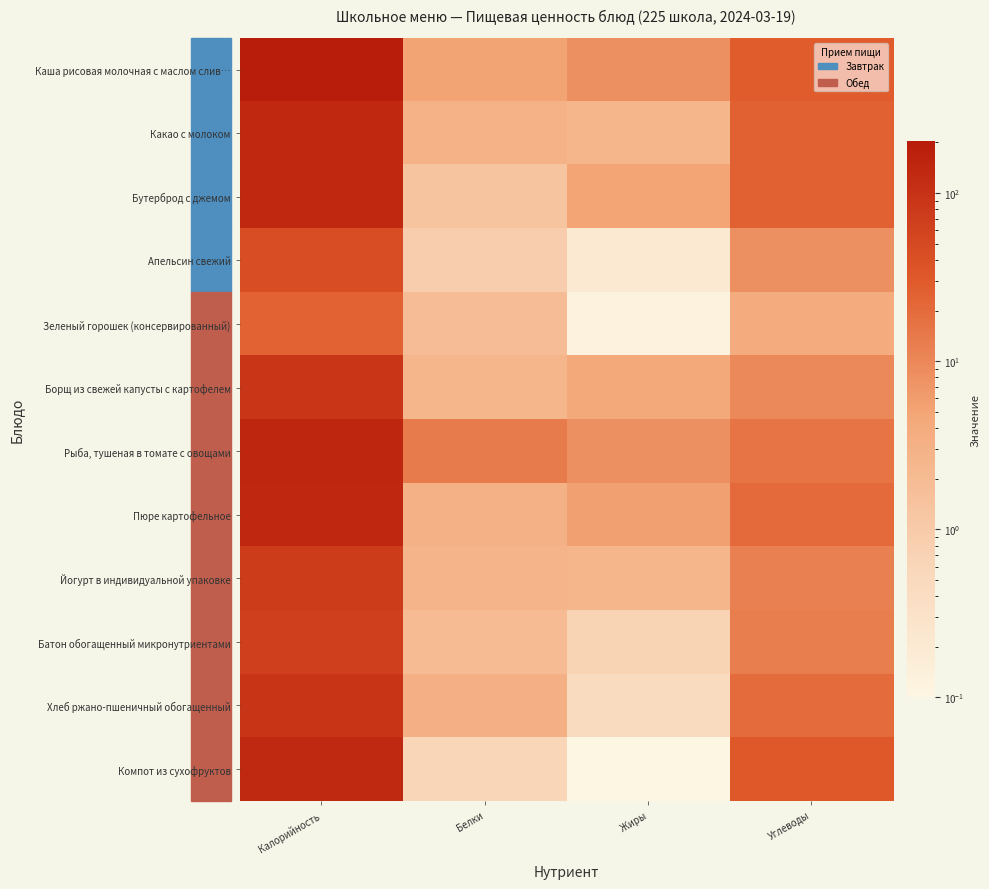

At how many categories does at least one series exceed 32?

1